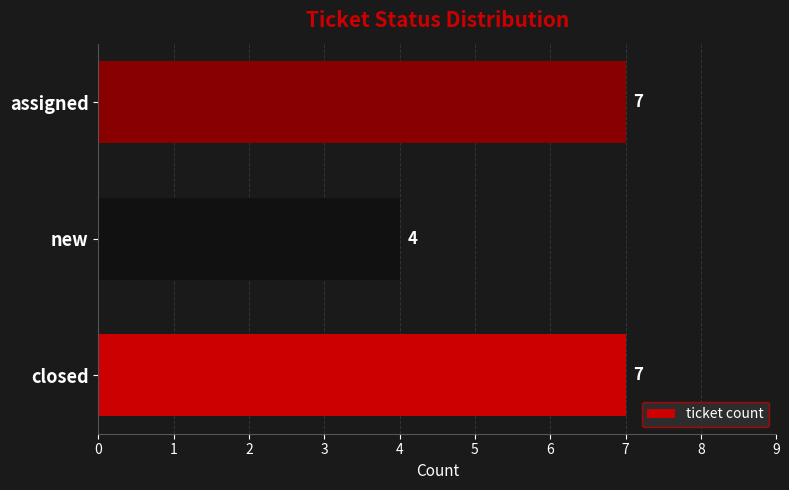

Which category has the lowest value across all series?

new